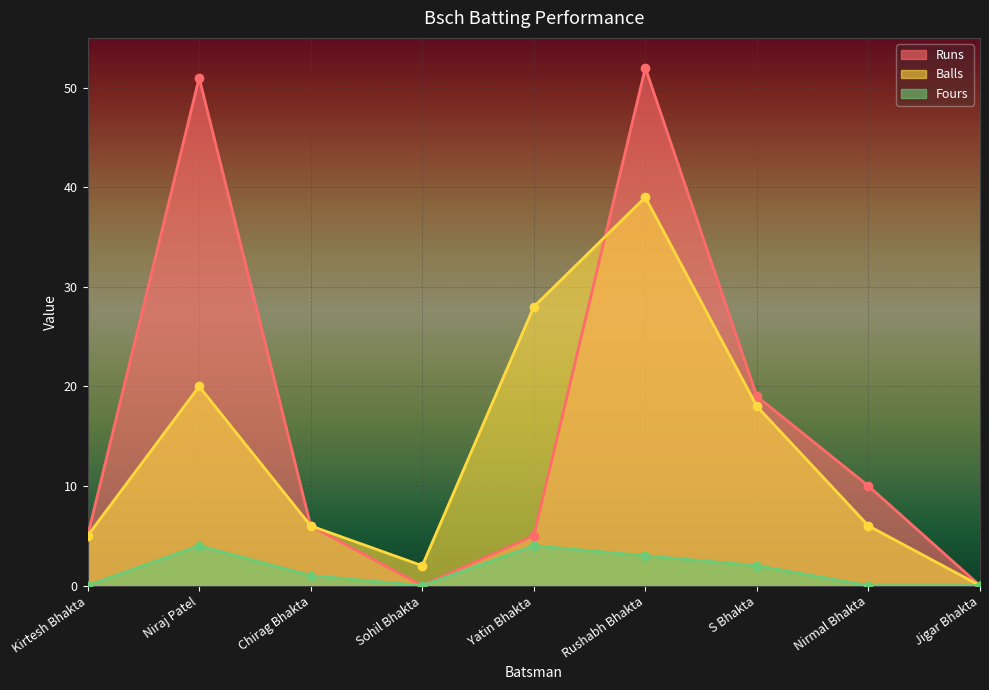

What is the total value across all series at S Bhakta?

39